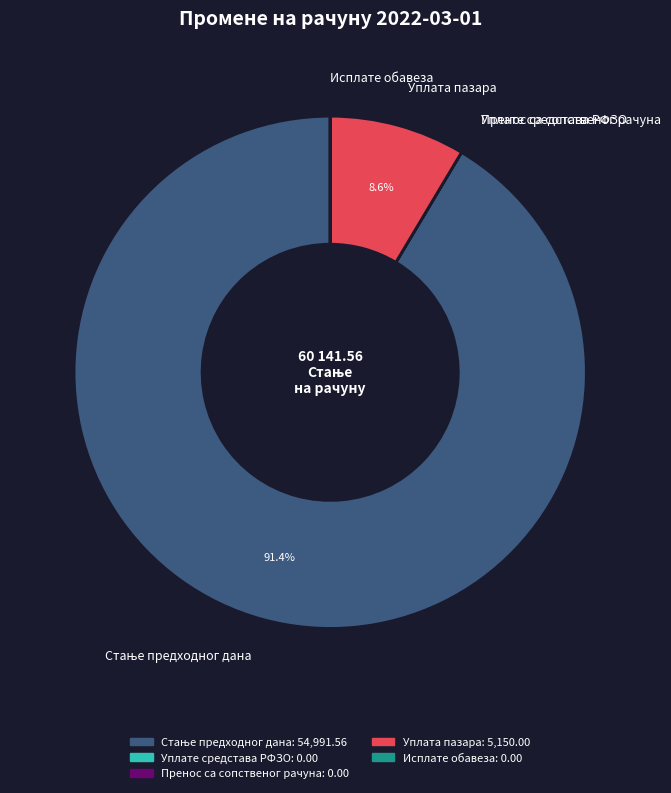

Is there any slice that represents more than half of the pie?

Yes